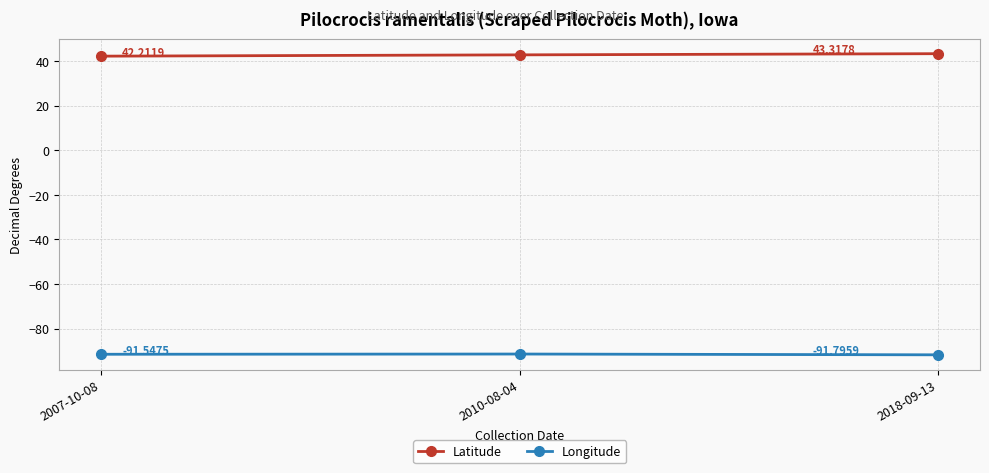

True or false: Latitude has a value of 15.9 at 2010-08-04.

False